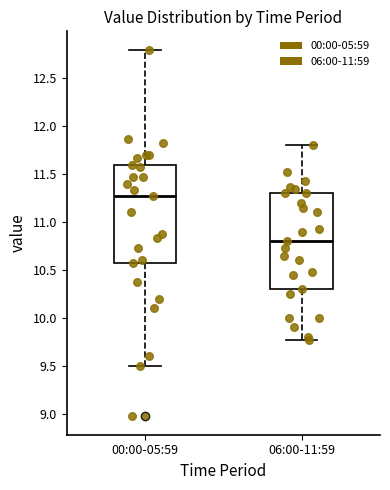

Which box has the lowest median line?

06:00-11:59